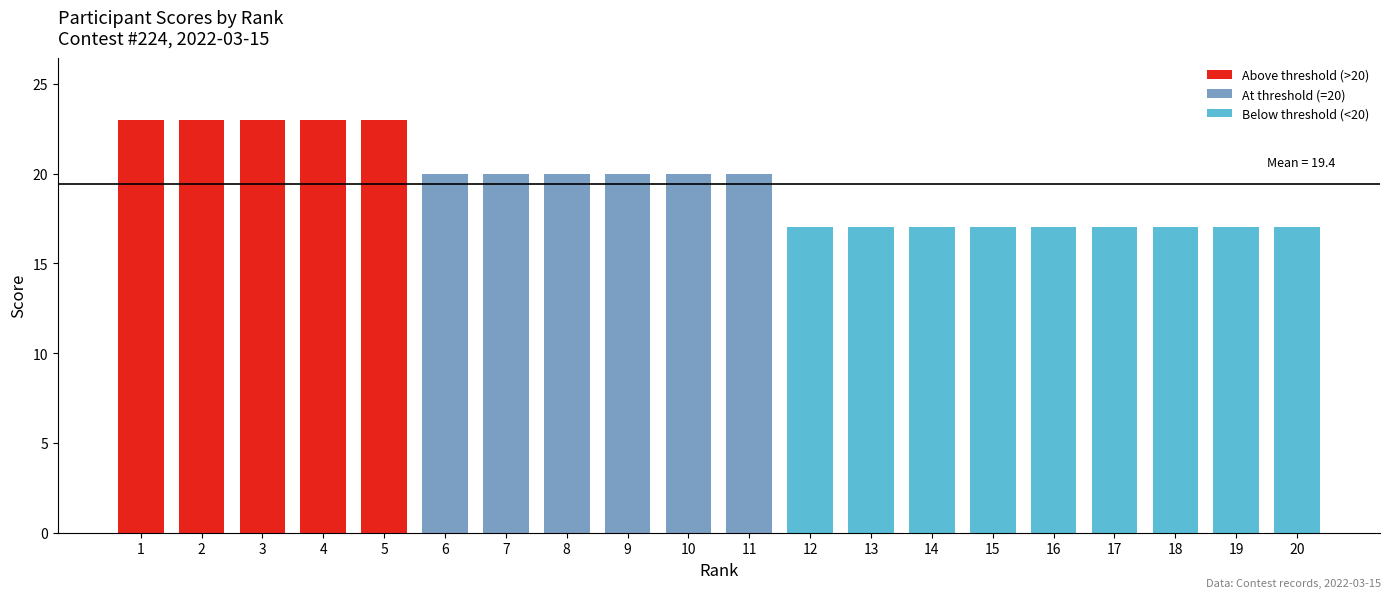

What is the maximum value shown in the chart?

23